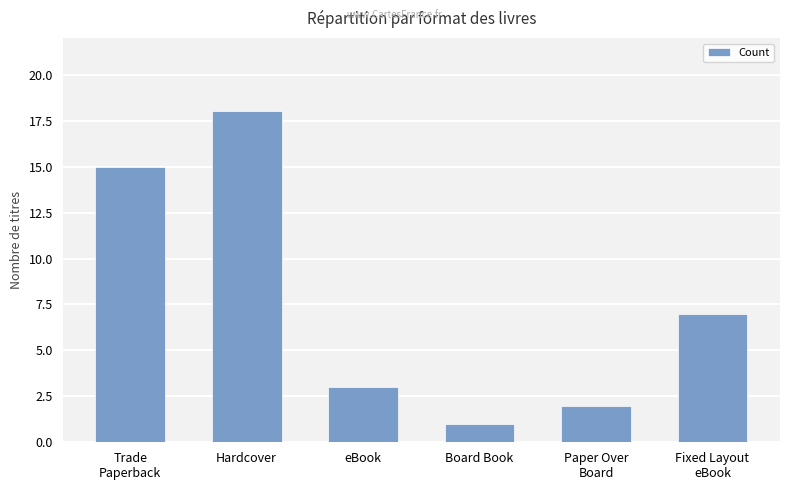

What is the minimum value shown in the chart?

1